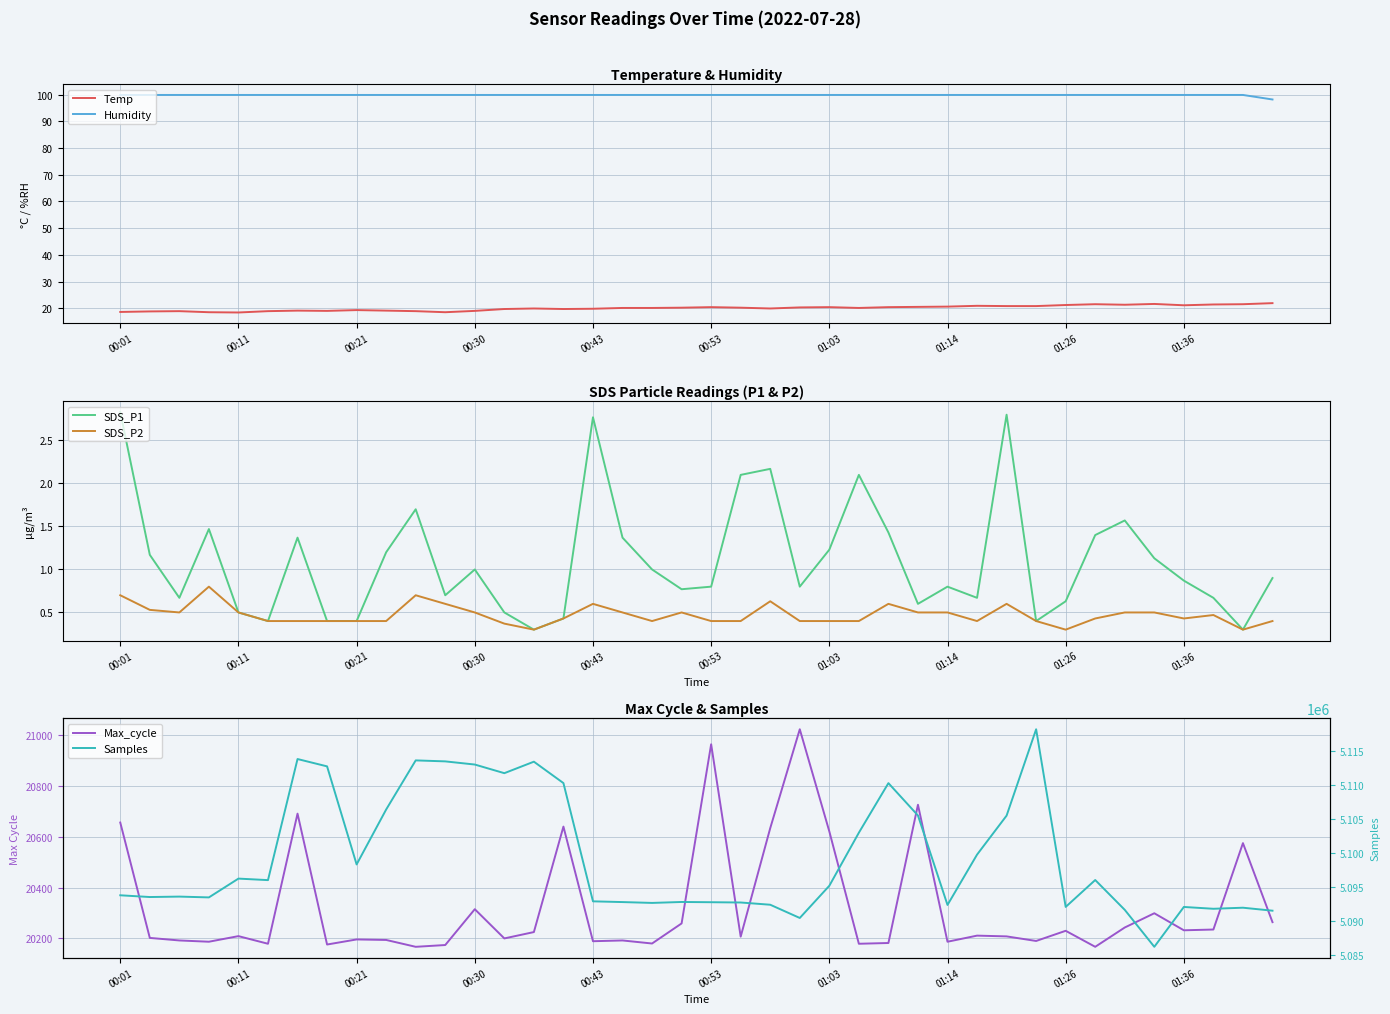

True or false: Humidity and Samples cross at least once.

False